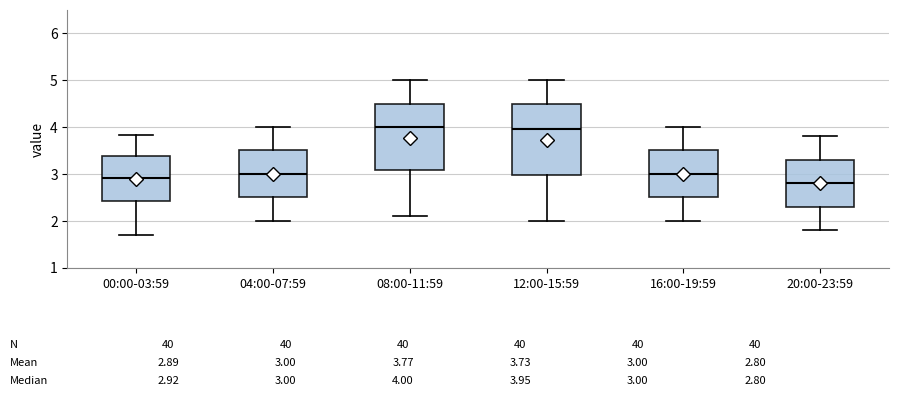

Which box is the tallest, from its lower edge to its upper edge?

12:00-15:59